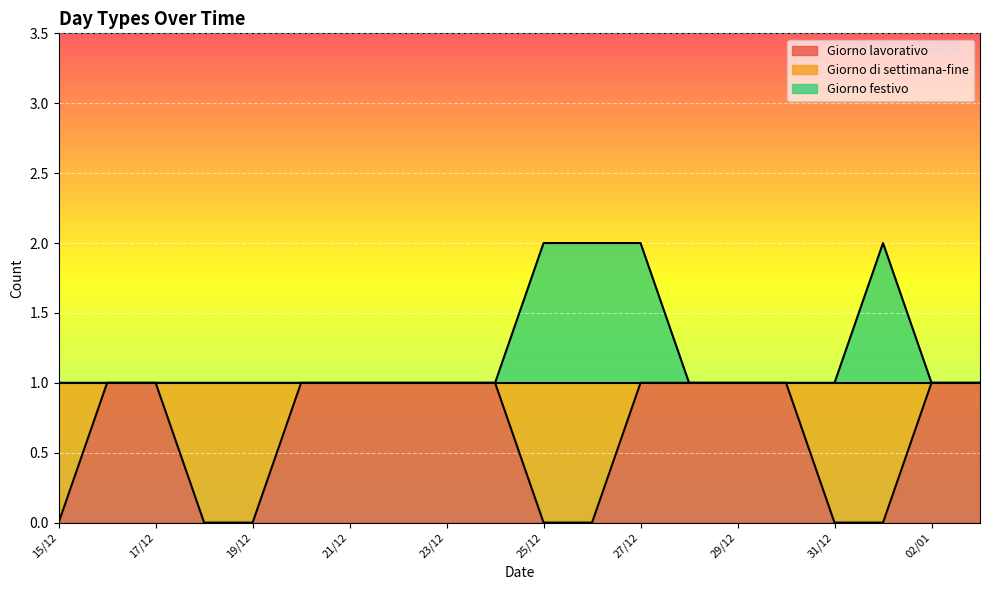

Does the chart display data point markers on the line(s)?

No